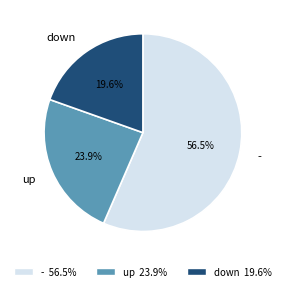

To the nearest percent, what is the difference between the - and down slice percentages?

37%